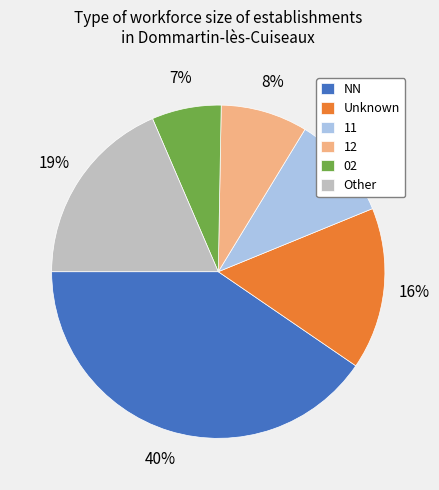

Combined, do 12 and Other account for over 50%?

No